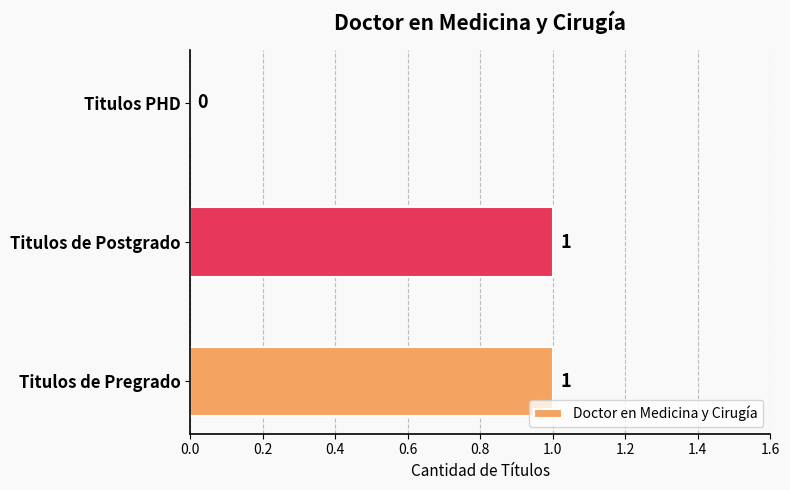

What is the average value?

1